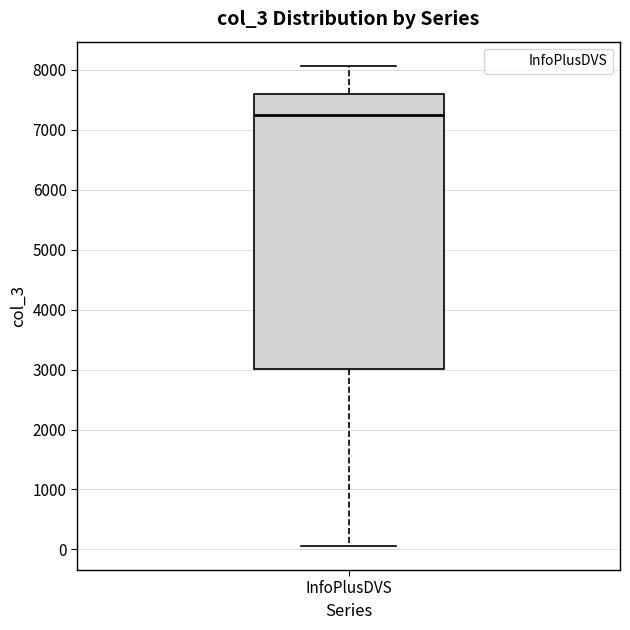

Transcribe this box plot: give where the median line is, the range the box spans, and where the two whiskers end, as read against the y-axis. The values are not printed on the chart, so give them approximately, as read against the axis.

median 7200, box 3000 to 7600, whiskers 100 to 8100